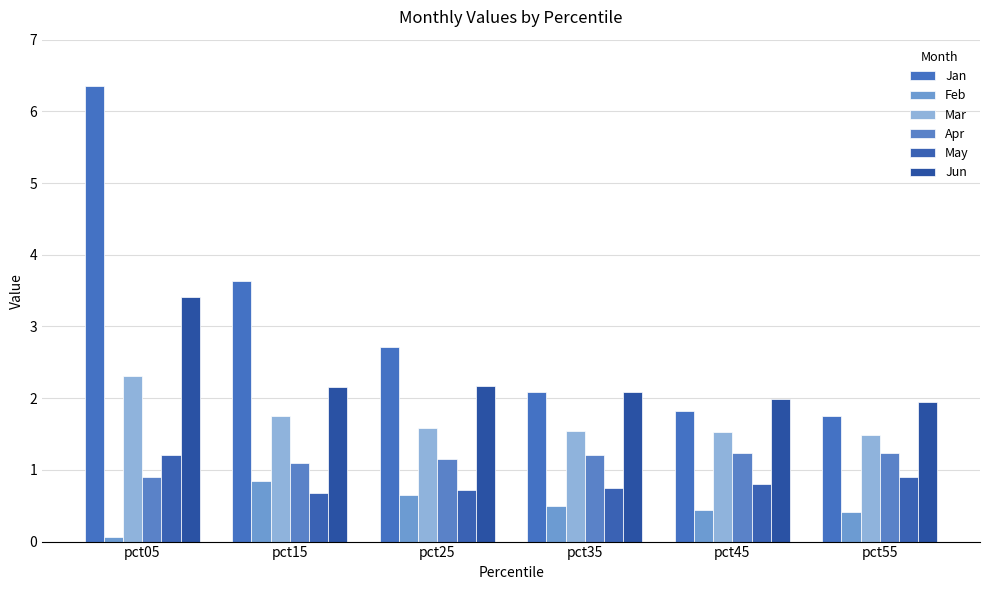

What is the sum of all Jan values?

18.4